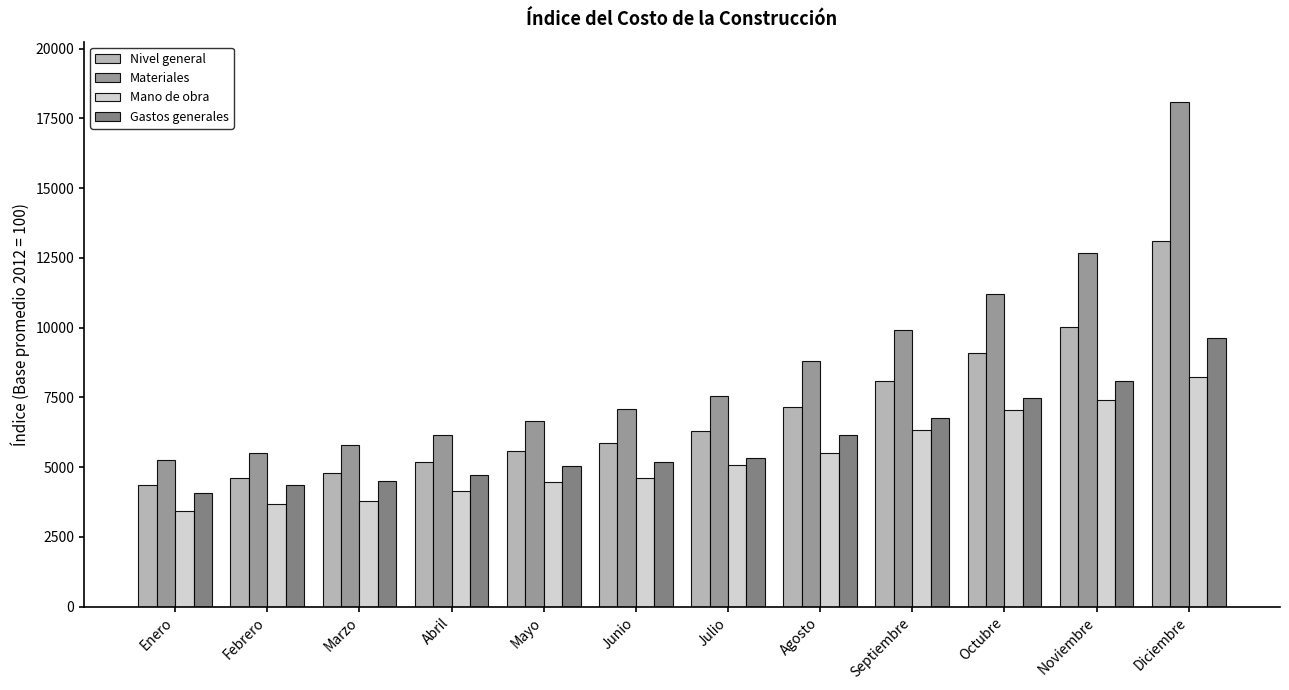

What is the spread (max minus min) of values at Abril?

2005.8